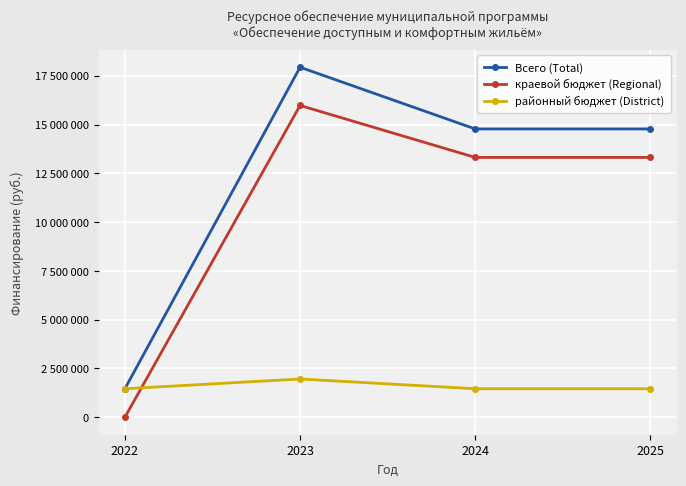

Does the chart display data point markers on the line(s)?

Yes